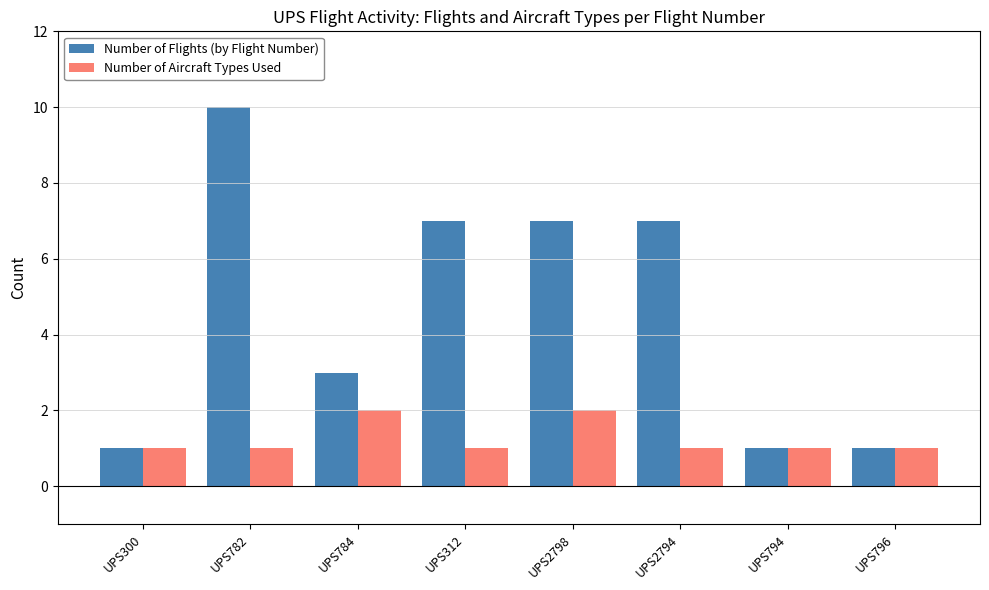

True or false: Number of Aircraft Types Used has a value of 1 at UPS312.

True